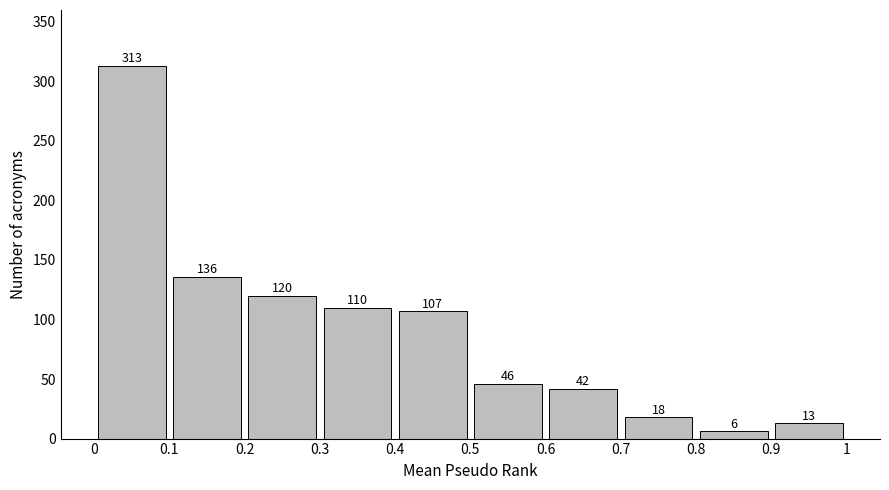

What is the height of the bar covering 0.9 to 1 on the x-axis?

13